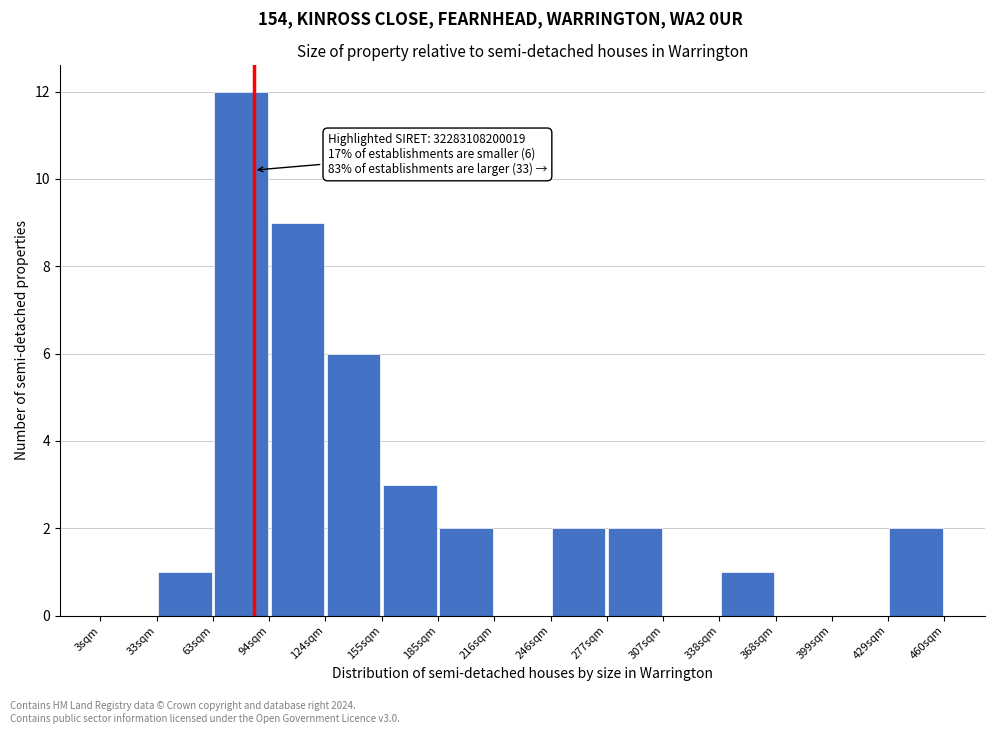

Over which range of the x-axis is the bar tallest?

65 to 95